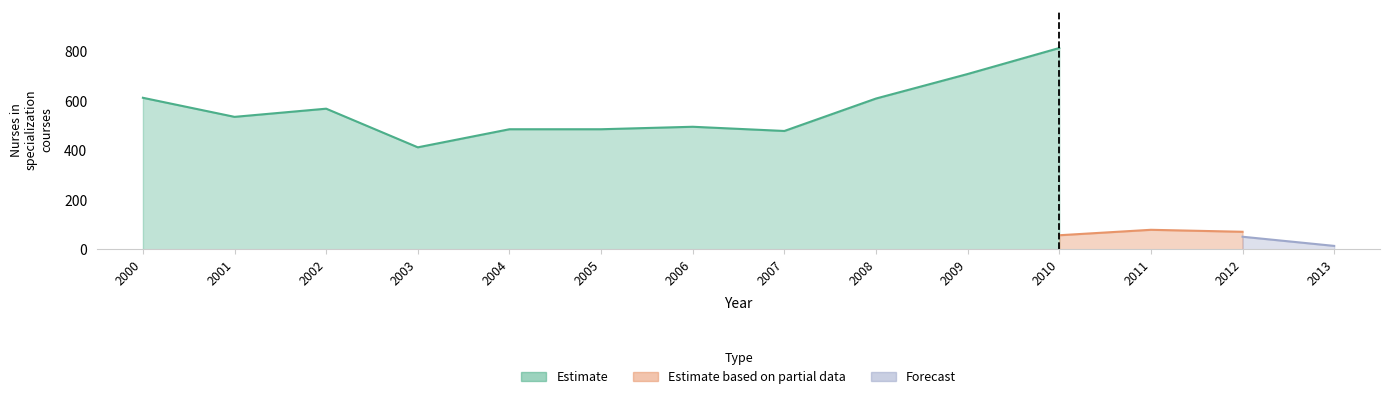

How many lines are shown in the chart?

3